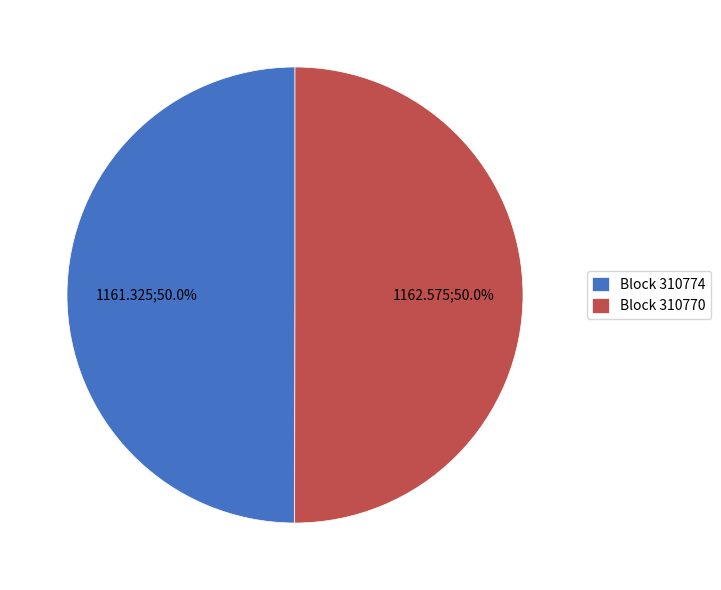

Count the number of slices in the pie.

2